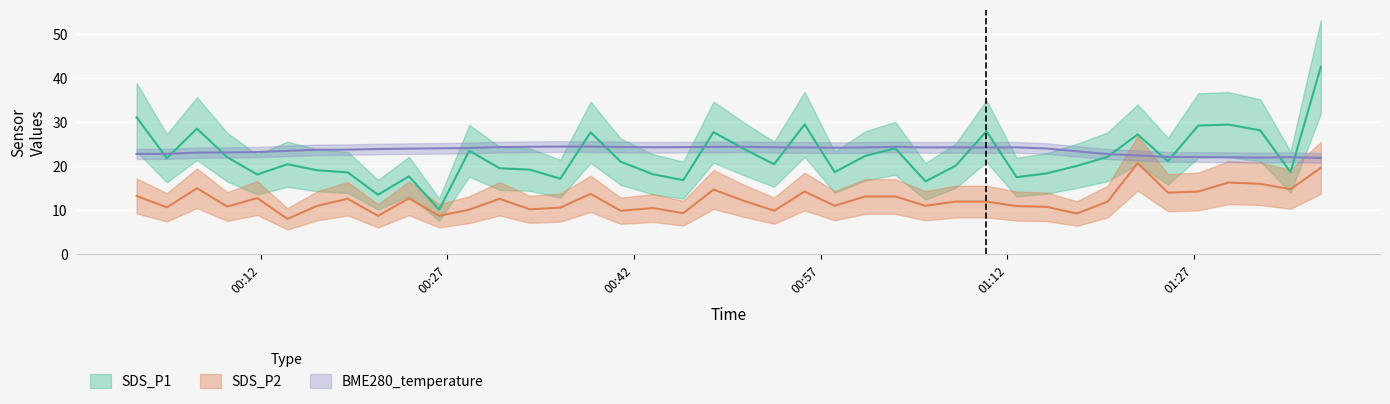

How many times do SDS_P1 and BME280_temperature cross each other?

16